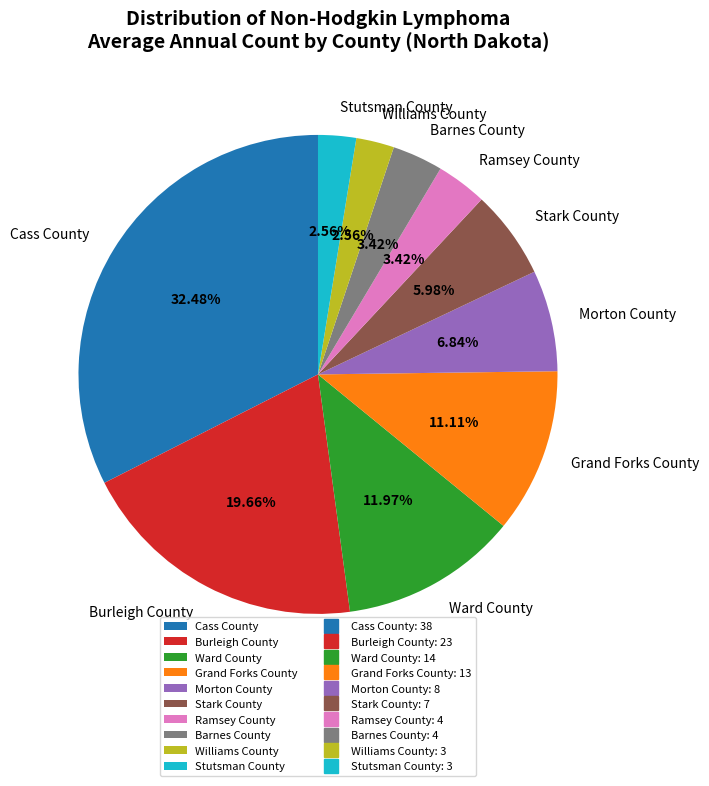

How many slices are in this pie chart?

10